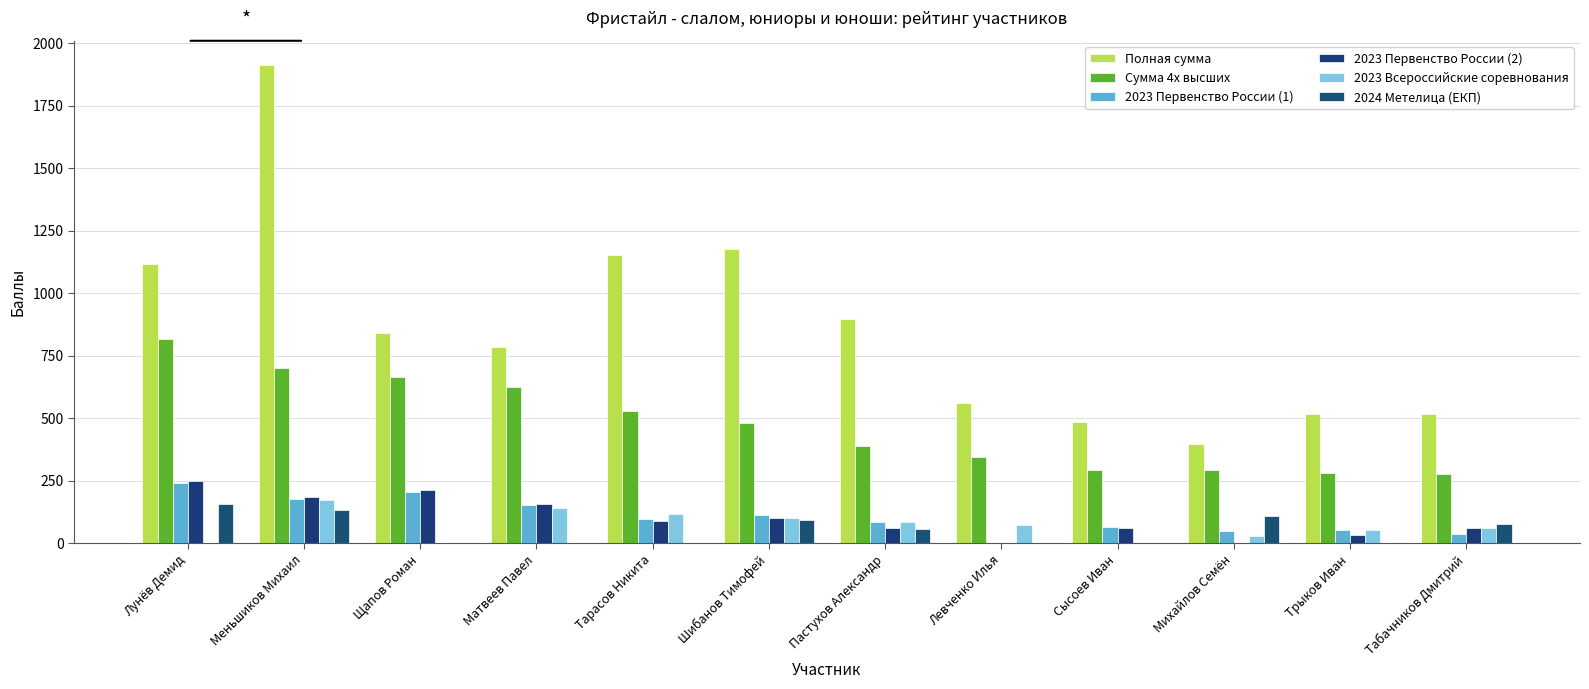

What is the sum of the 2023 Первенство России (2) values at Трыков Иван and Матвеев Павел?

190.6